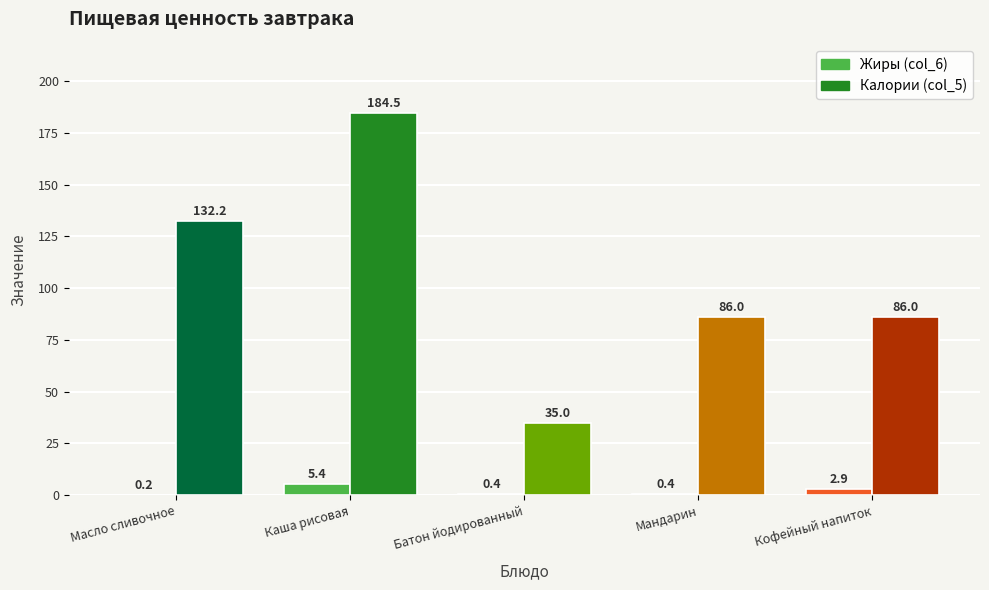

Which series changed the most between Каша рисовая and Кофейный напиток?

Калории (col_5)